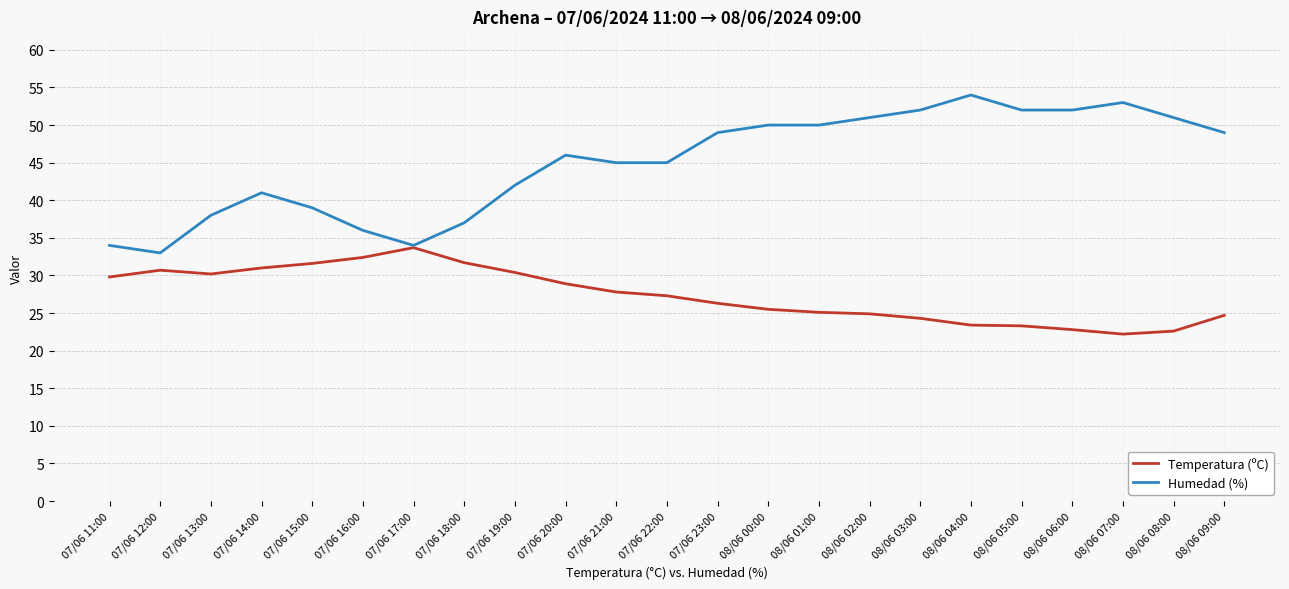

The value of Temperatura (ºC) at 08/06 01:00 is 39.5. True or false?

False